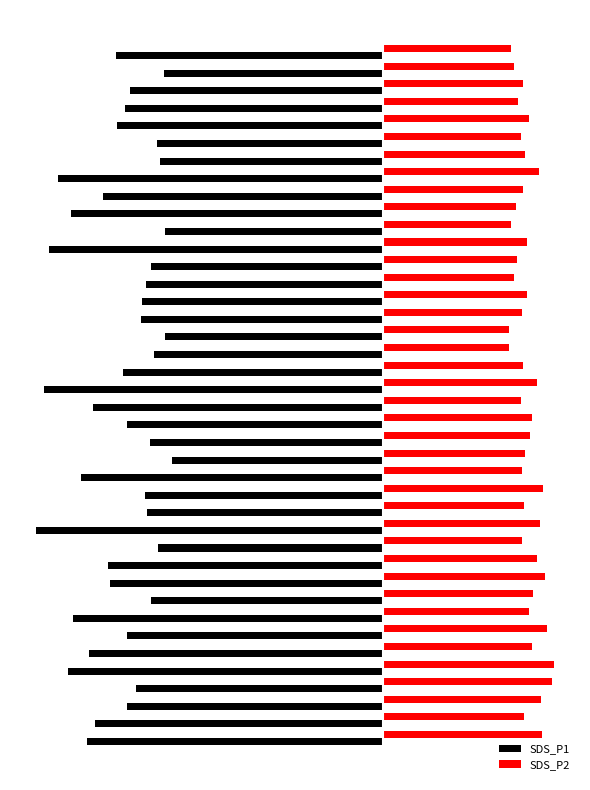

Which series has the widest spread of values?

SDS_P1